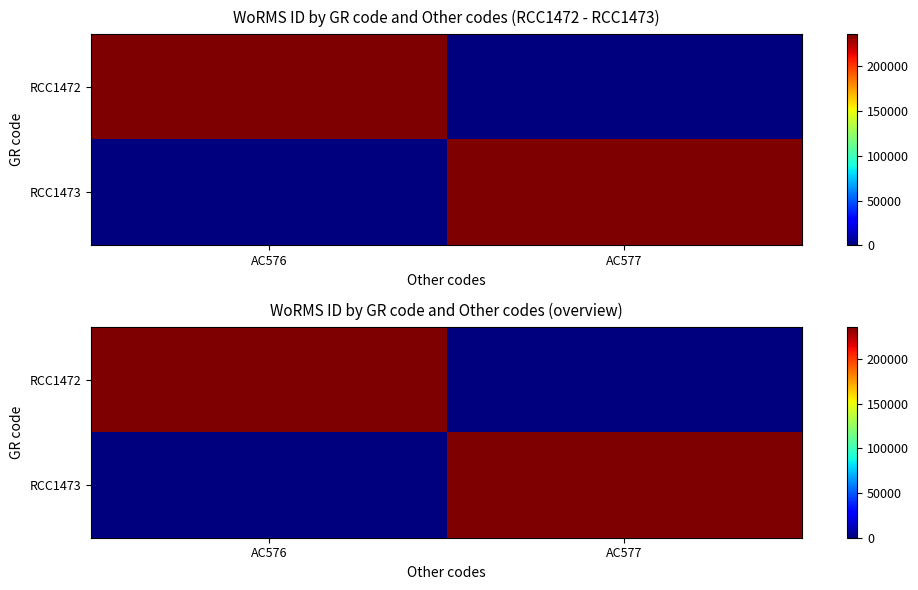

Which category has the lowest value across all series?

AC577